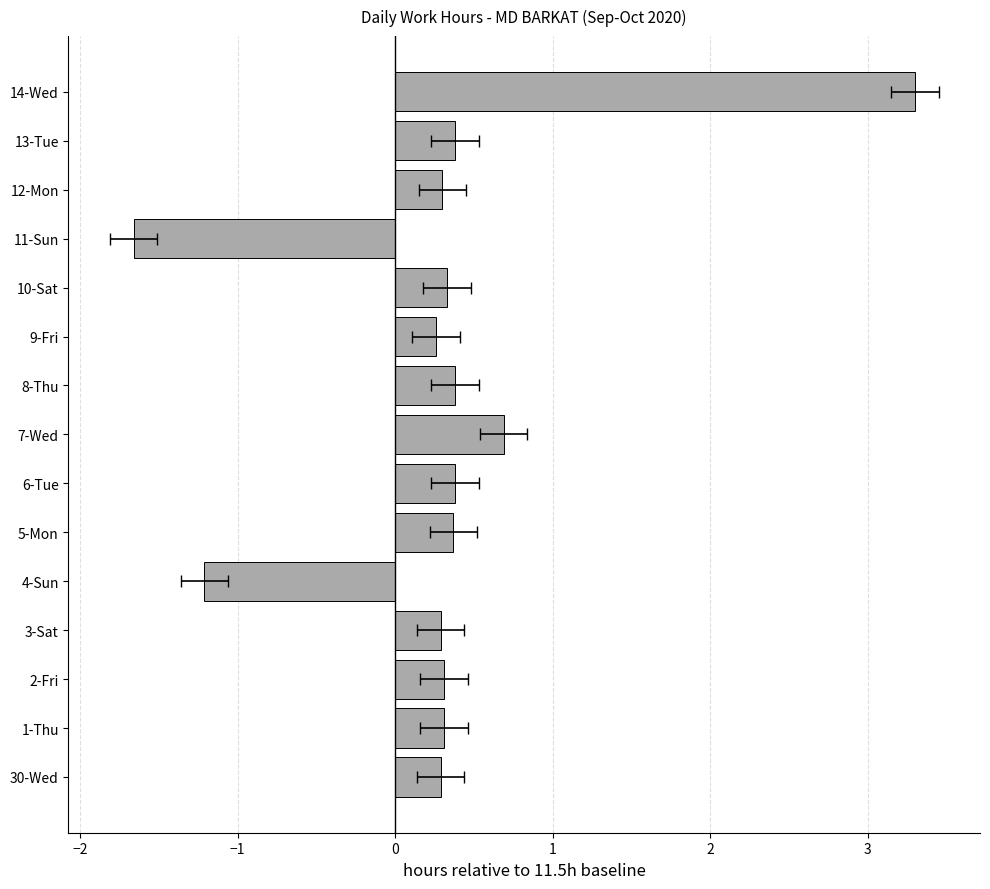

How many values are above zero?

13